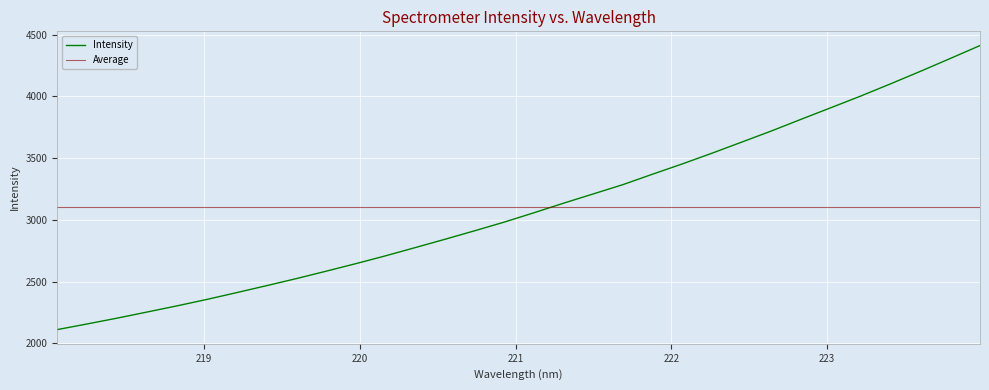

Which label corresponds to the smallest value in the chart?

218.0596